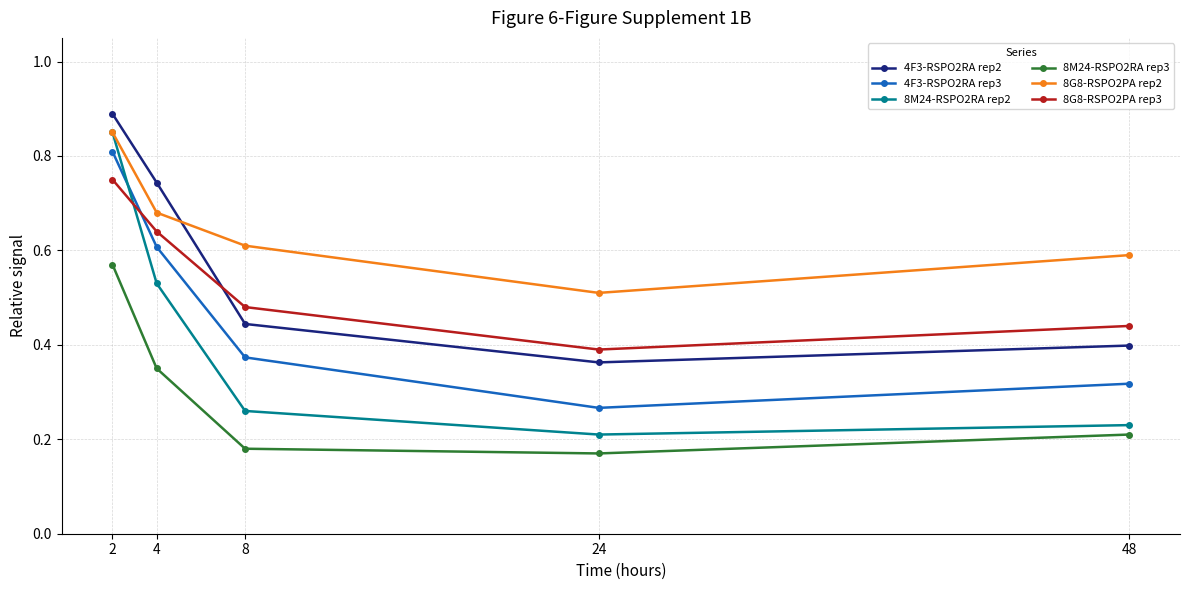

In 4F3-RSPO2RA rep3, how many points are lower than both neighbors (excluding endpoints)?

1